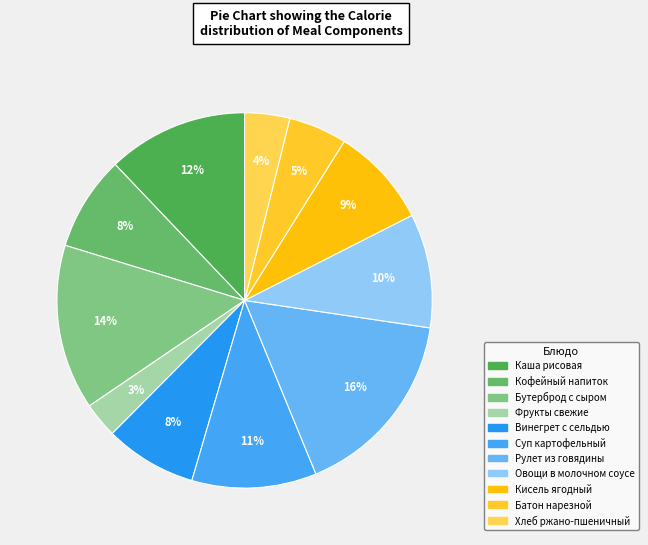

How many slices are in this pie chart?

11